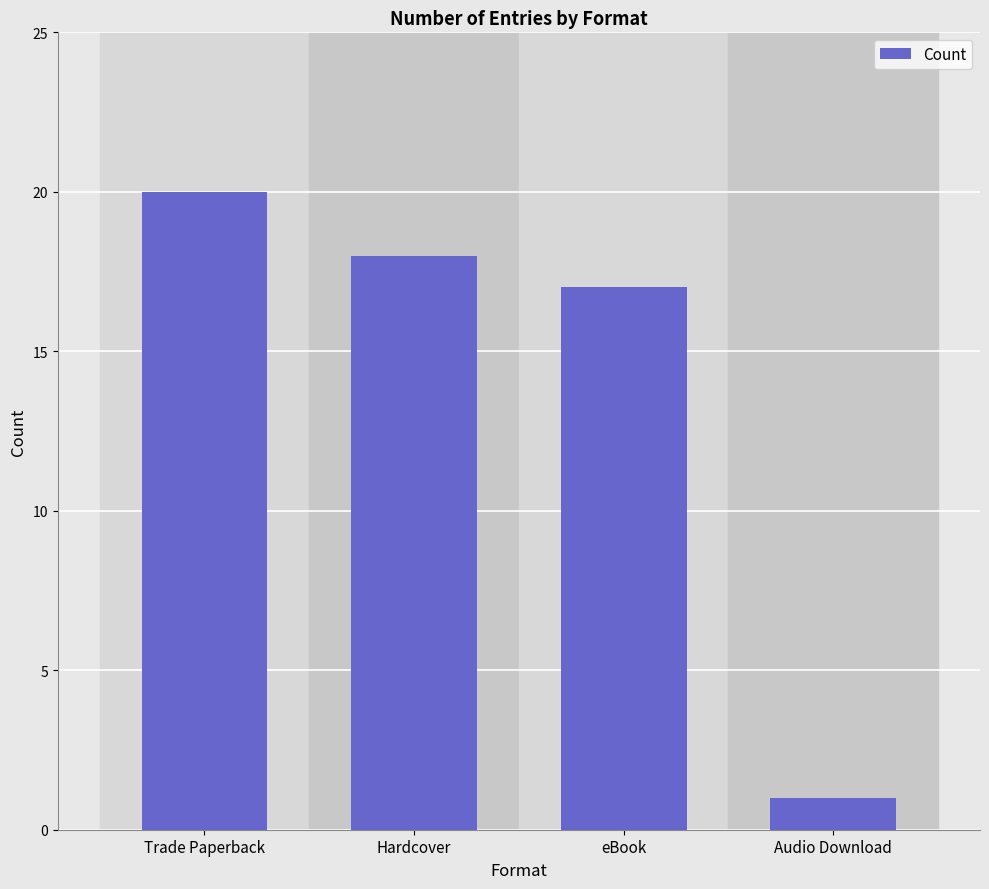

What is the difference between the maximum and minimum values?

19